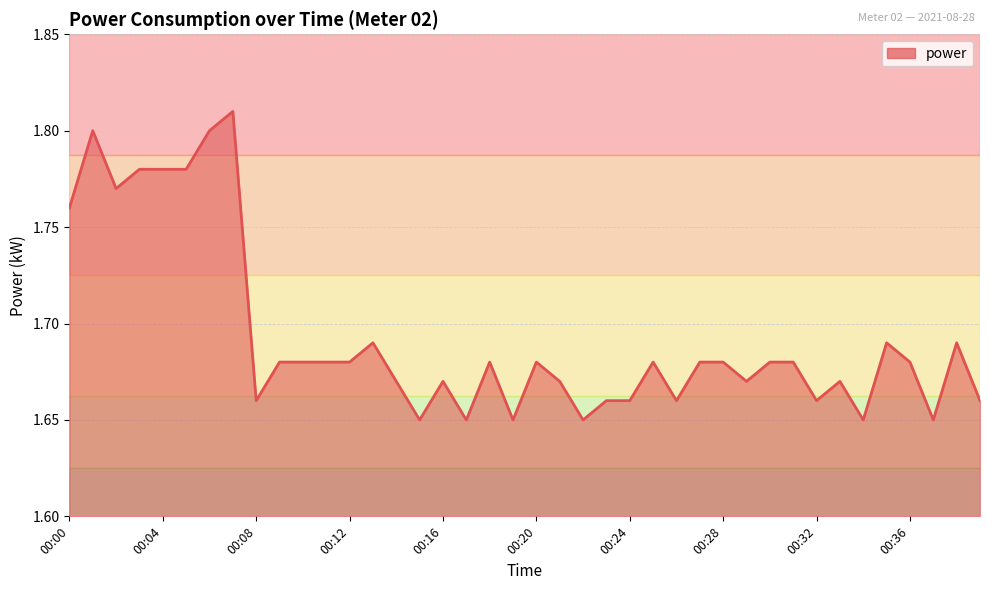

The value at 29 is 3.0. True or false?

False